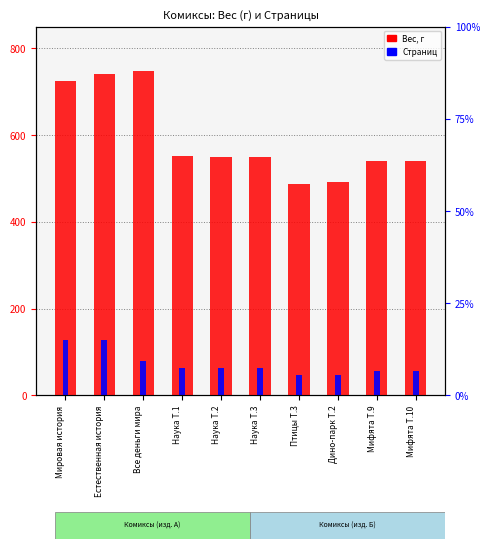

What is the sum of the Страниц values at Мифята Т.9 and Все деньги мира?

136